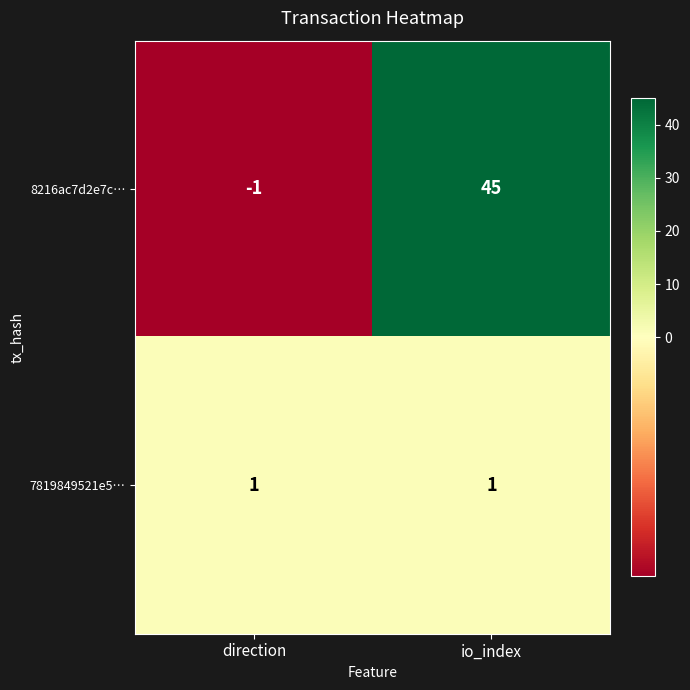

The 8216ac7d2e7c… series shows -1 at direction. True or false?

True